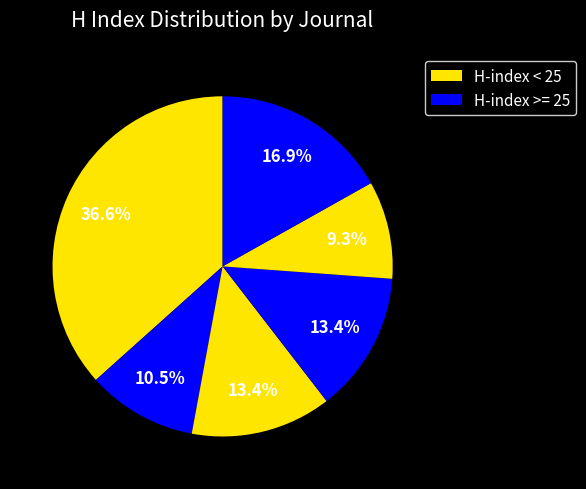

Count the number of slices in the pie.

6